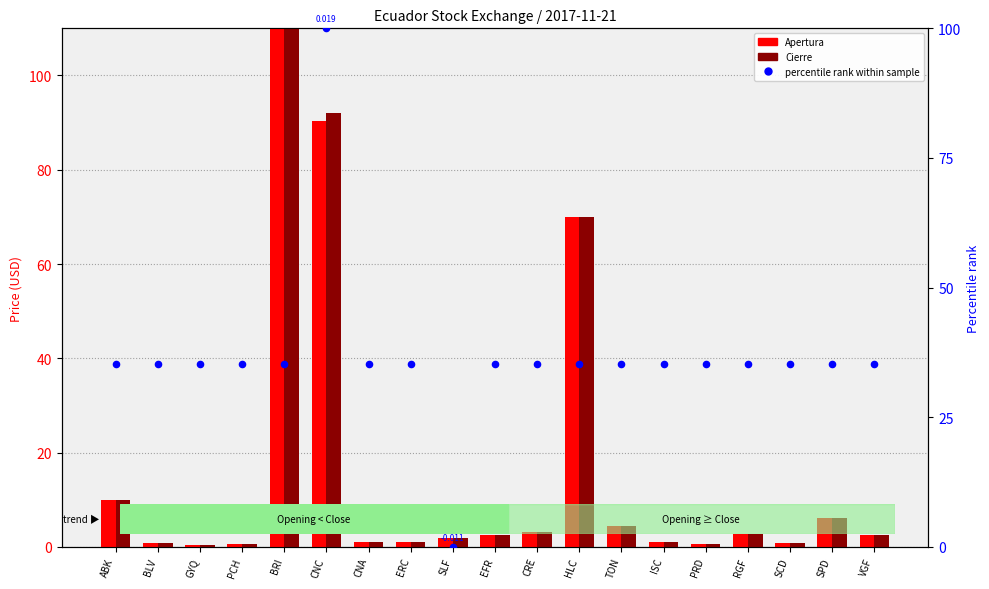

Which series reaches the minimum Y coordinate?

percentile rank within sample